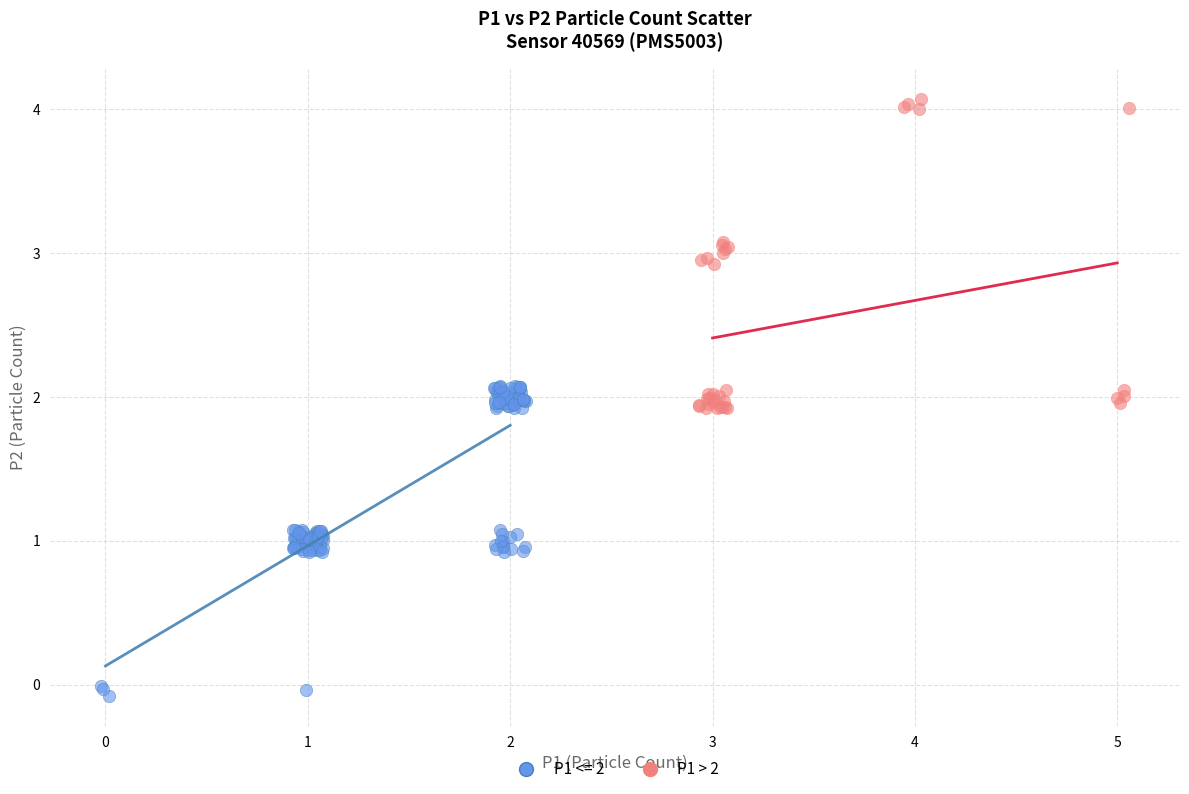

Which series contains the highest Y value?

P1 > 2